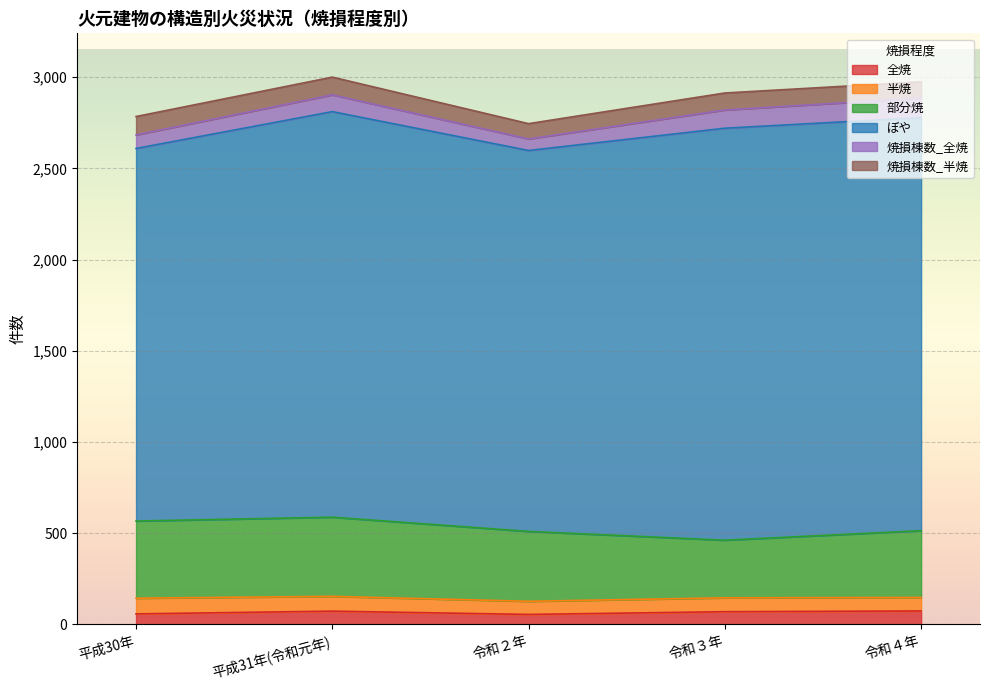

List the labels in order of 焼損棟数_全焼 value, largest first.

令和４年, 令和３年, 平成31年(令和元年), 平成30年, 令和２年